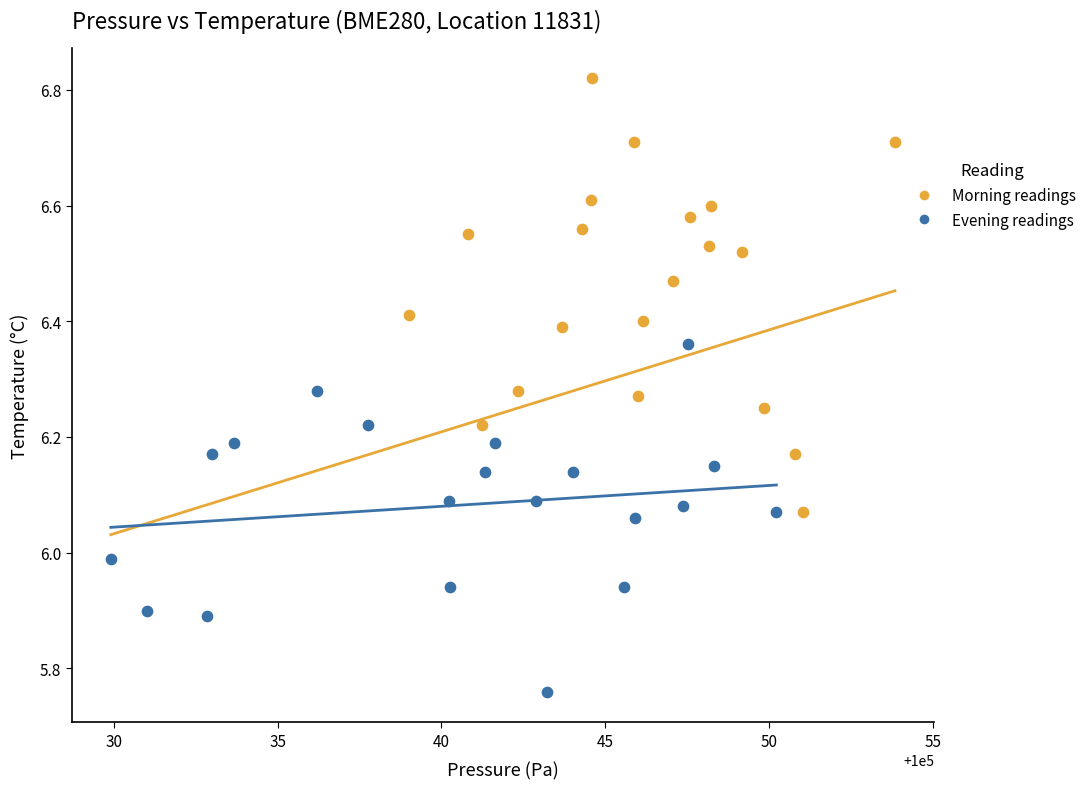

Which series contains the lowest Y value?

Evening readings